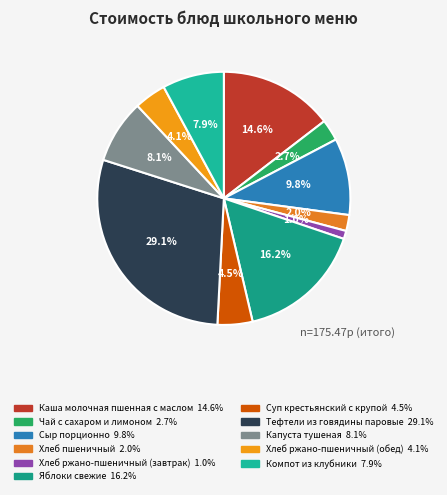

Which slice is the smallest?

Хлеб ржано-пшеничный (завтрак)